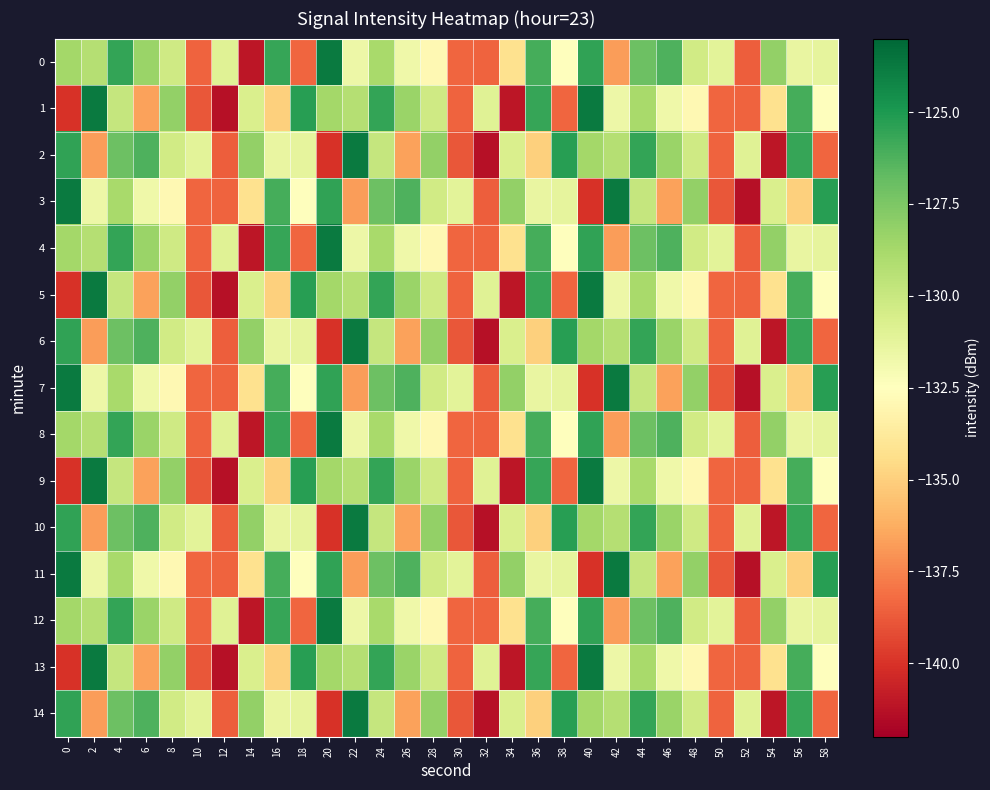

Which category has the lowest value across all series?

12